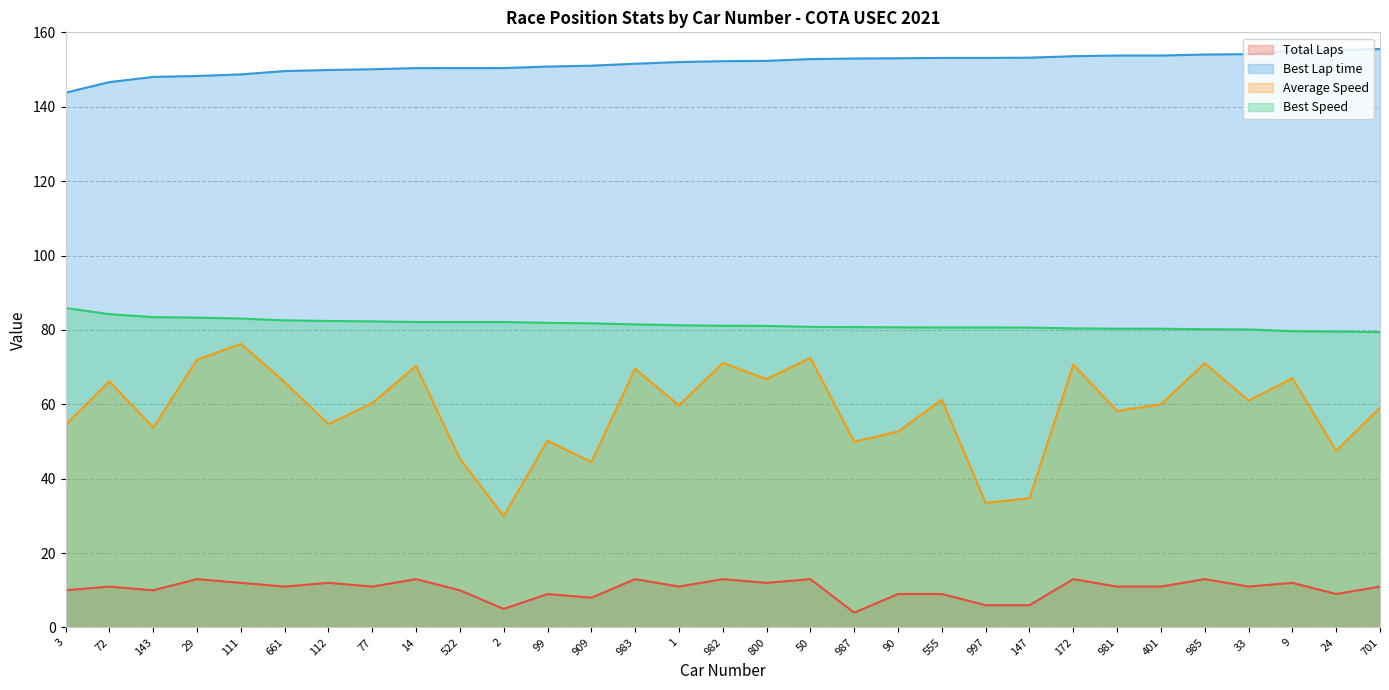

At 981, list the series in order from smallest to largest.

Total Laps, Average Speed, Best Speed, Best Lap time